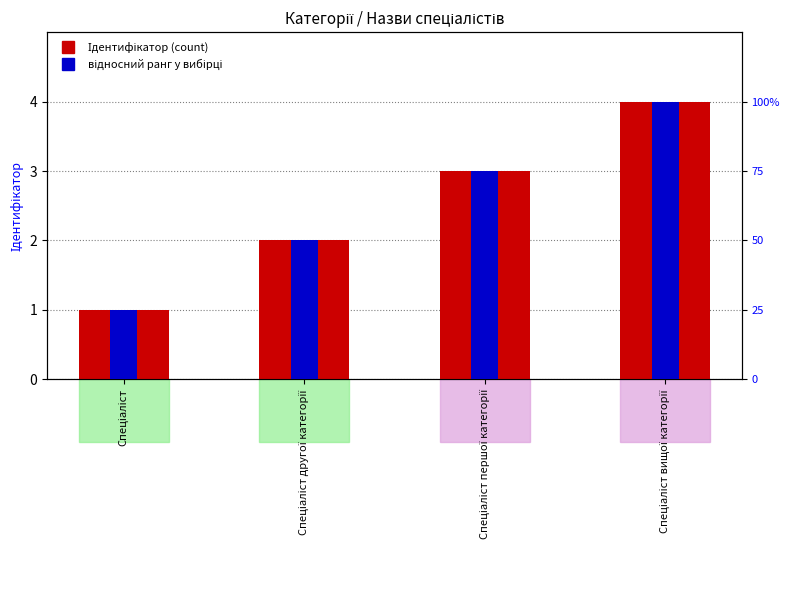

At which label is Ідентифікатор closest to 2?

Спеціаліст другої категорії